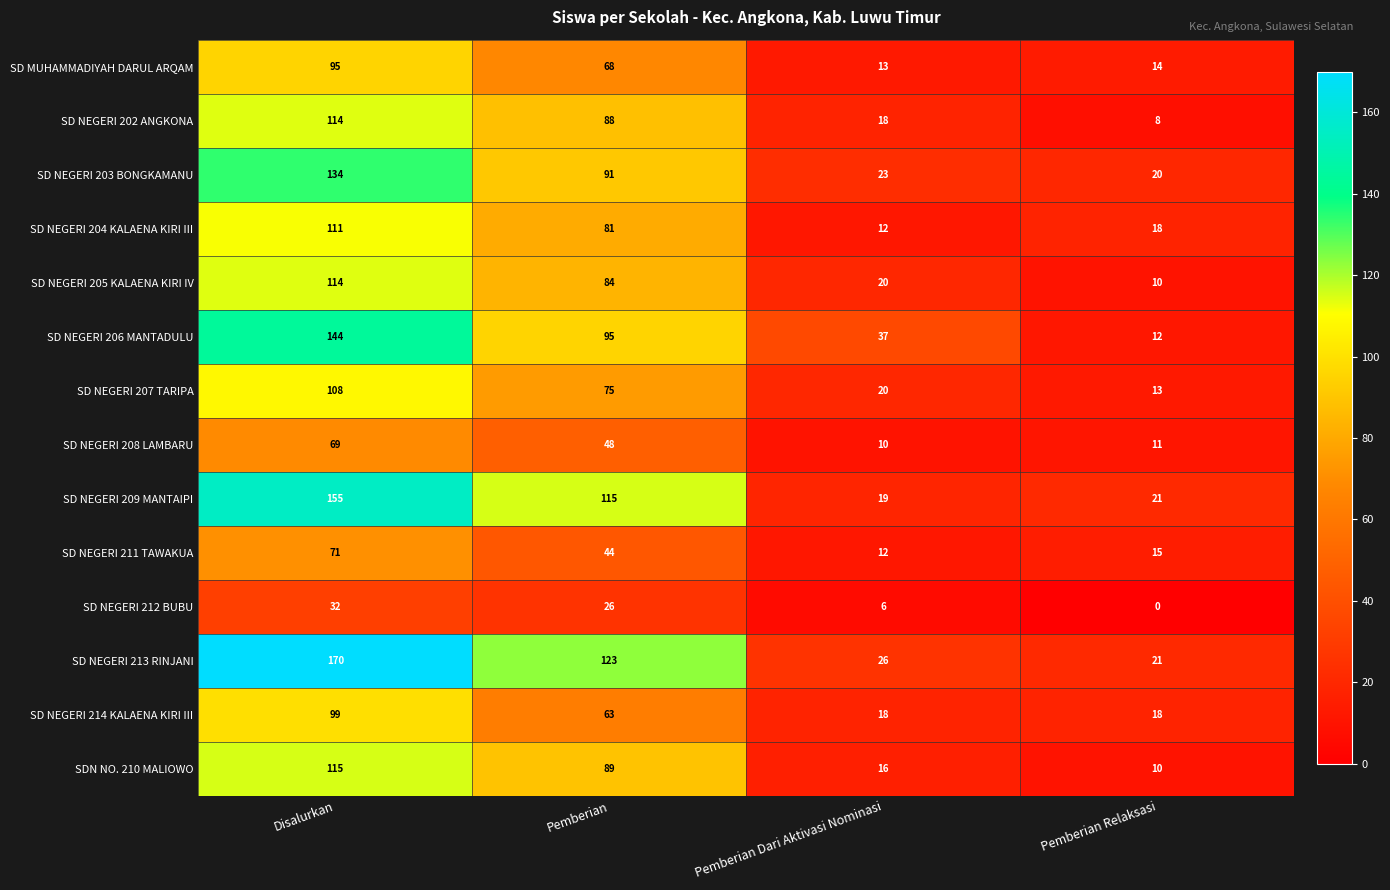

Is it true that SD NEGERI 202 ANGKONA equals 8 at Pemberian Relaksasi?

True